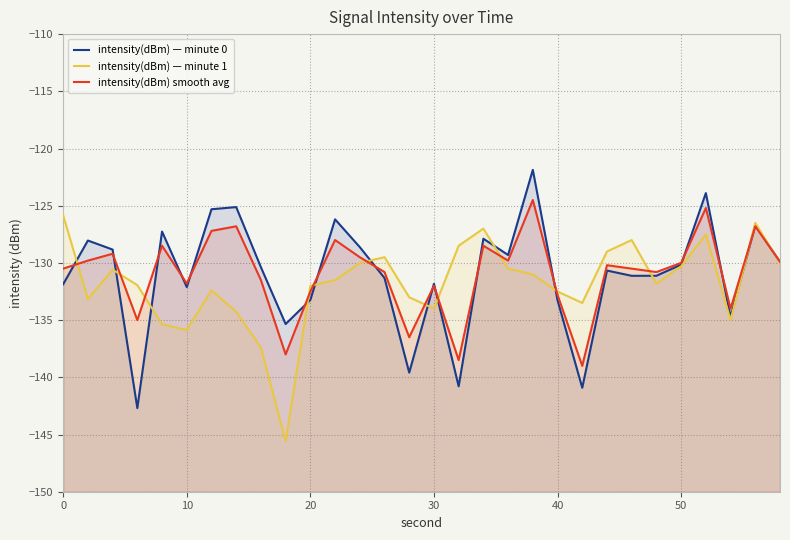

Rank the series by their maximum value, from highest to lowest.

intensity(dBm) — minute 0, intensity(dBm) smooth avg, intensity(dBm) — minute 1